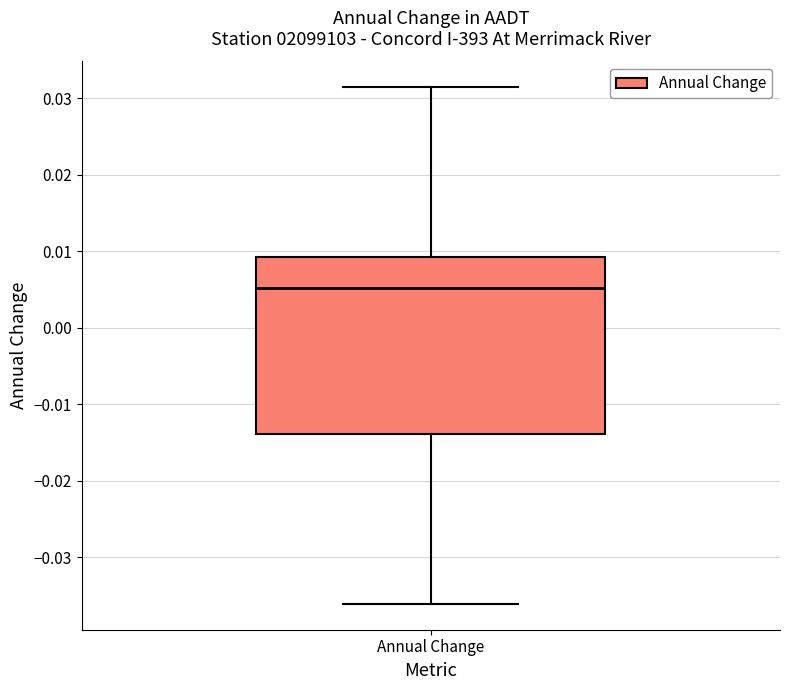

Read this box plot against the y-axis: the position of the median line, the range covered by the box, and the ends of both whiskers. The values are not printed on the chart, so give them approximately, as read against the axis.

median 0.005, box -0.014 to 0.009, whiskers -0.036 to 0.031